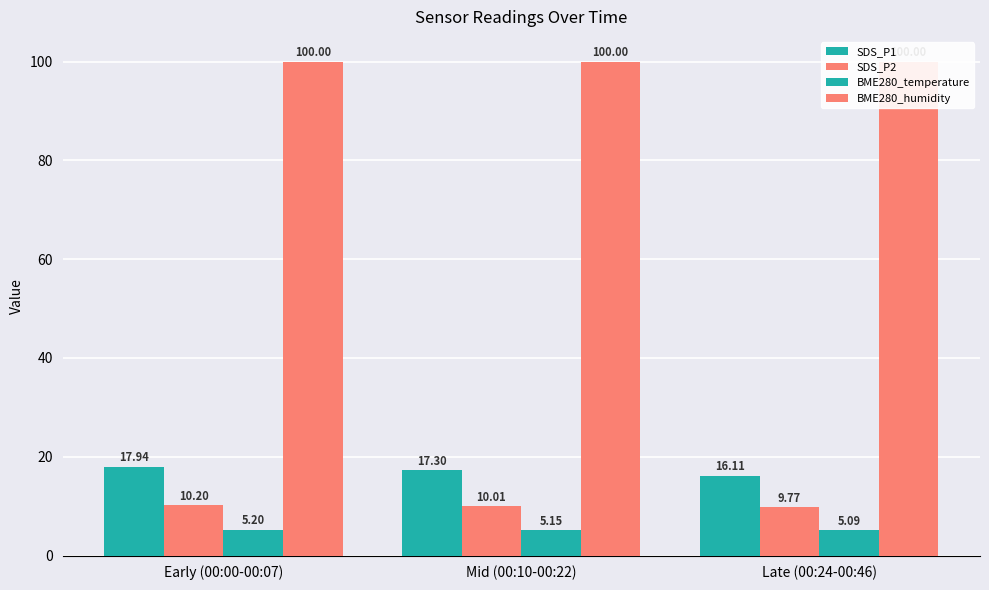

Between Mid (00:10-00:22) and Early (00:00-00:07), which is larger?

Early (00:00-00:07)